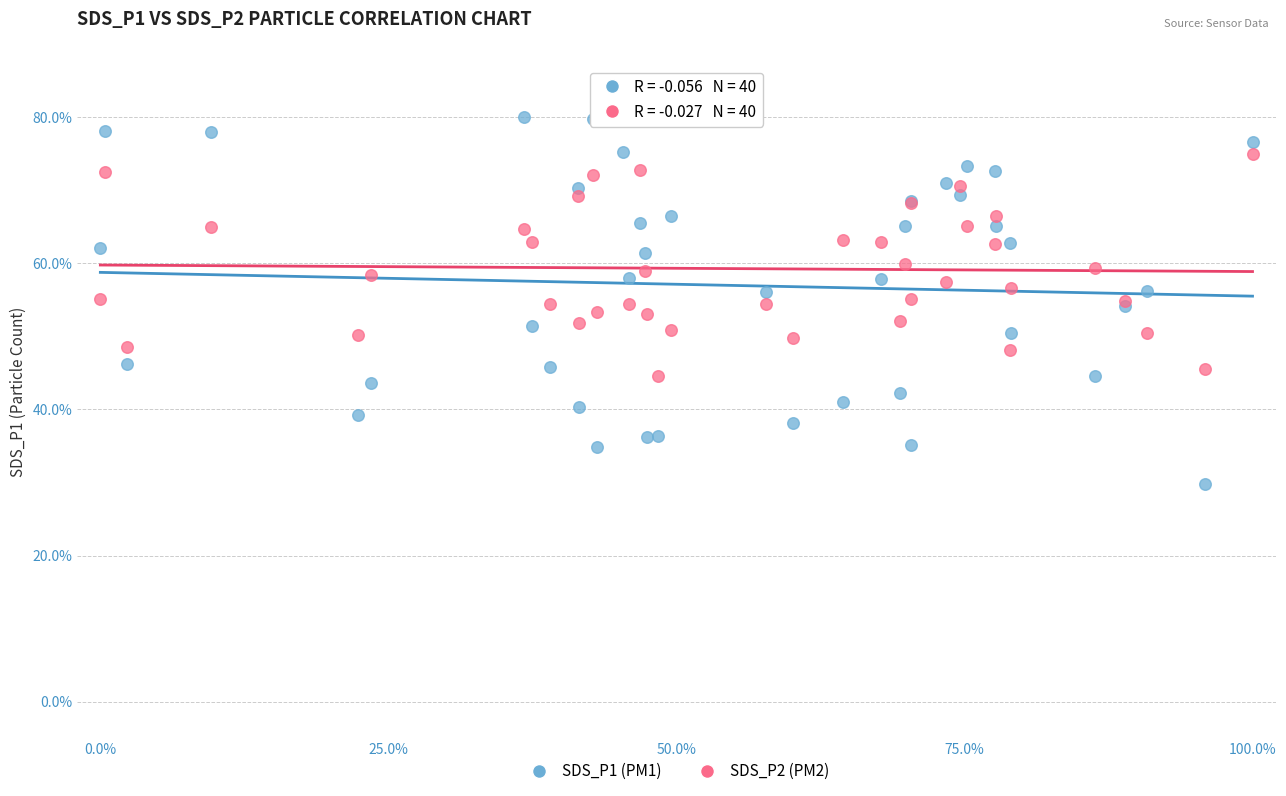

What is the X range (max minus min) for the scatter plot?

100.0